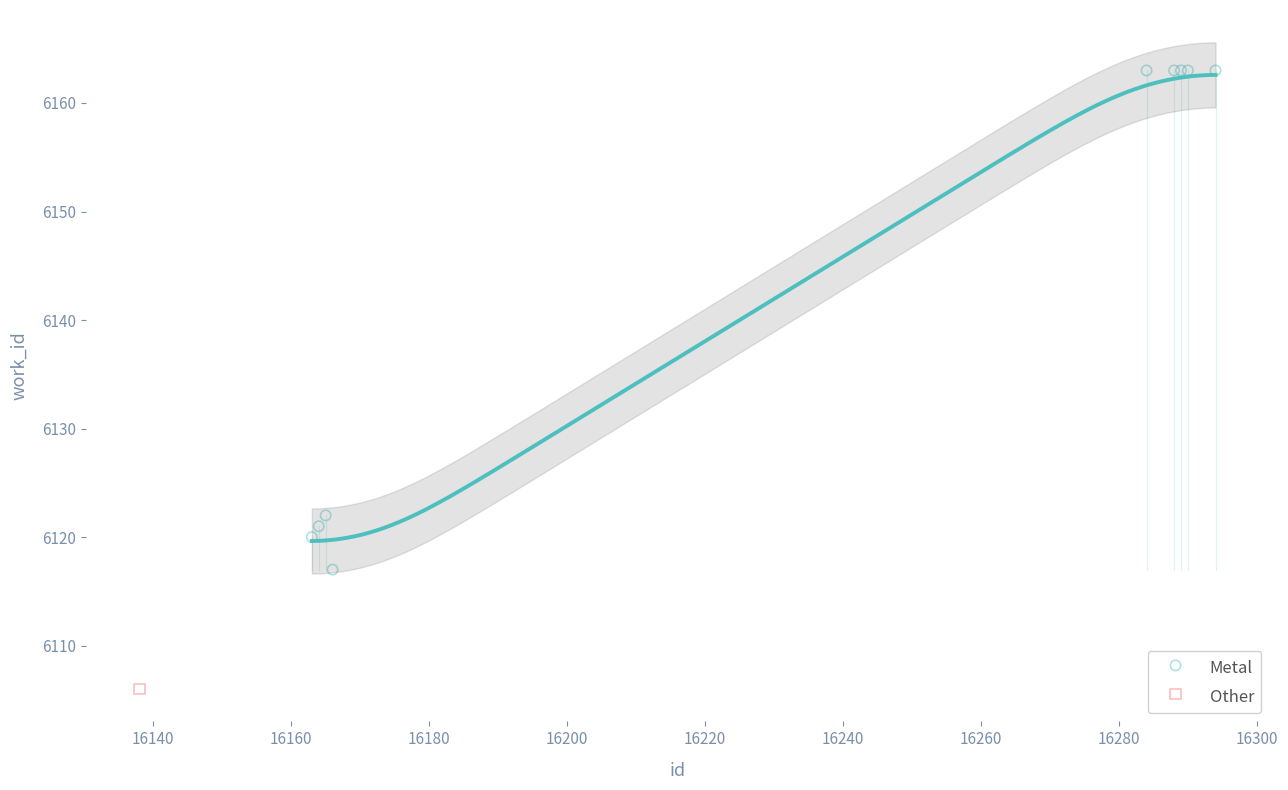

What are all the series names shown in the legend?

Metal, Other